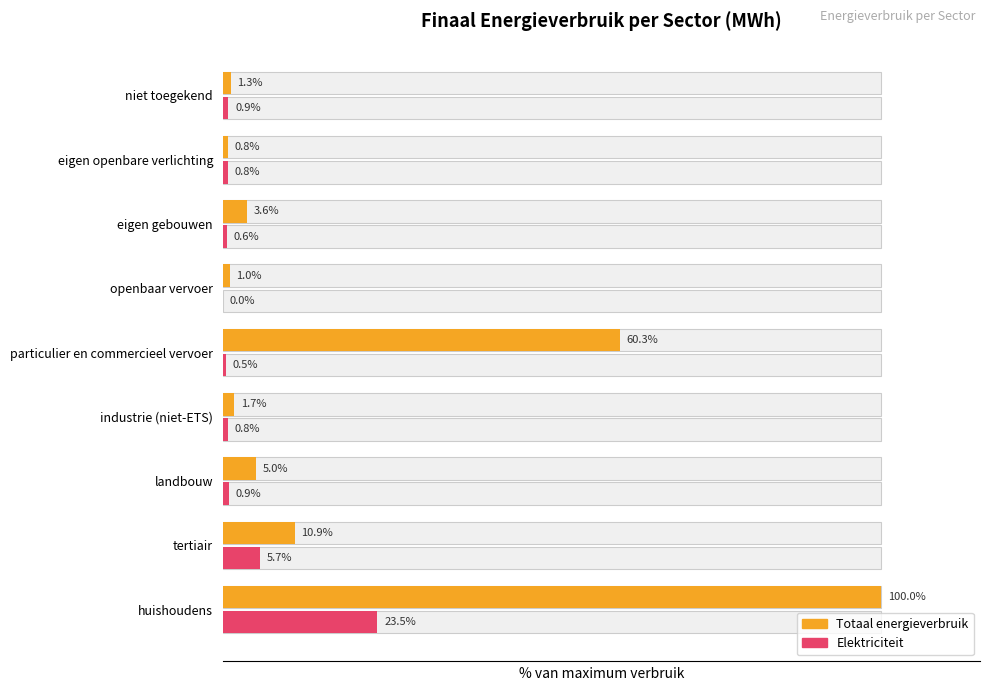

What is the average value of the Totaal energieverbruik series?

20.5